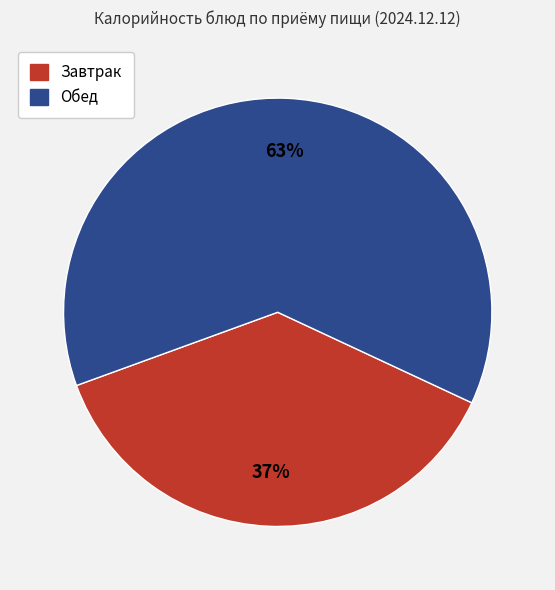

Count the number of slices in the pie.

2